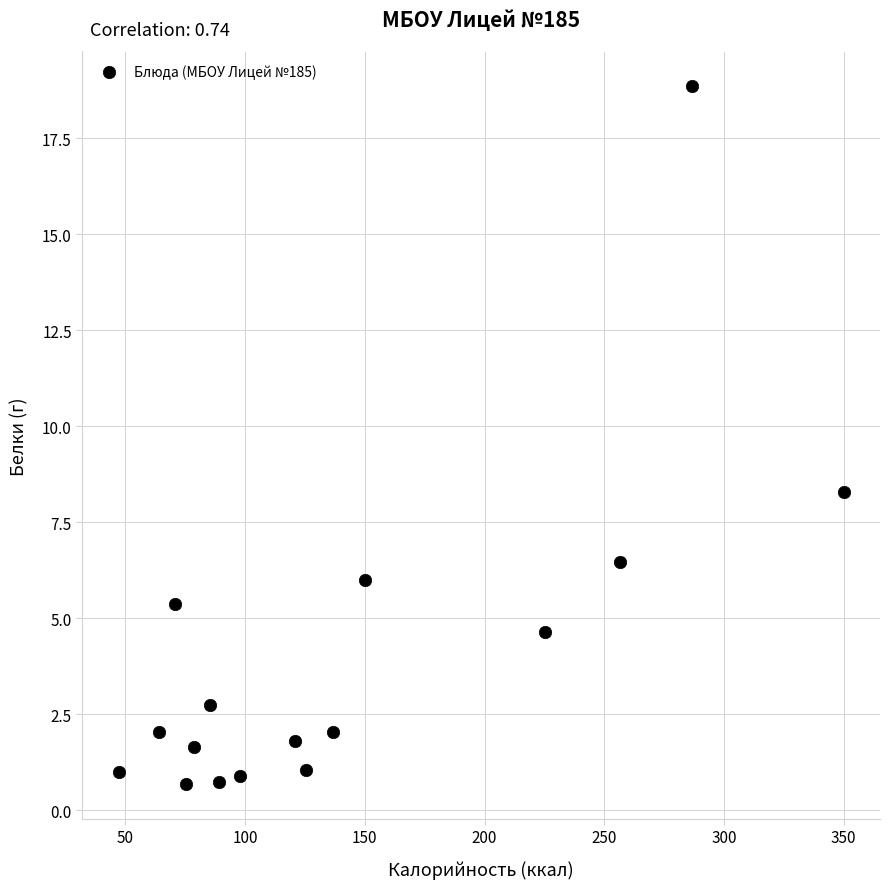

What Y value in the scatter plot is closest to 9?

8.3